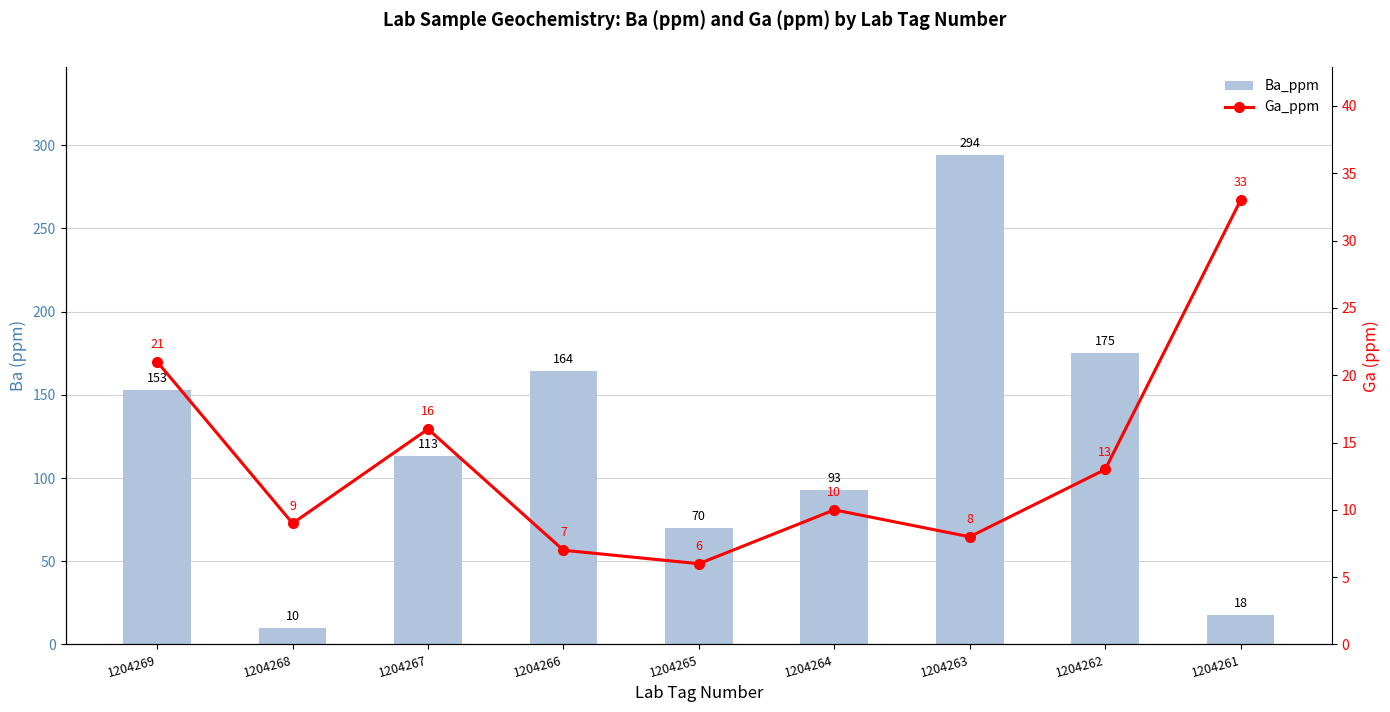

Reading left to right, what are all the values shown in this chart?

Ba_ppm: 153	10	113	164	70	93	294	175	18
Ga_ppm: 21	9	16	7	6	10	8	13	33